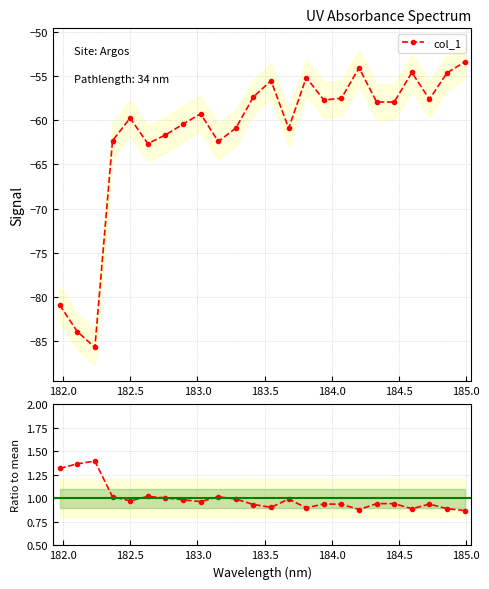

What is the highest value of the col_1 series?

-53.4